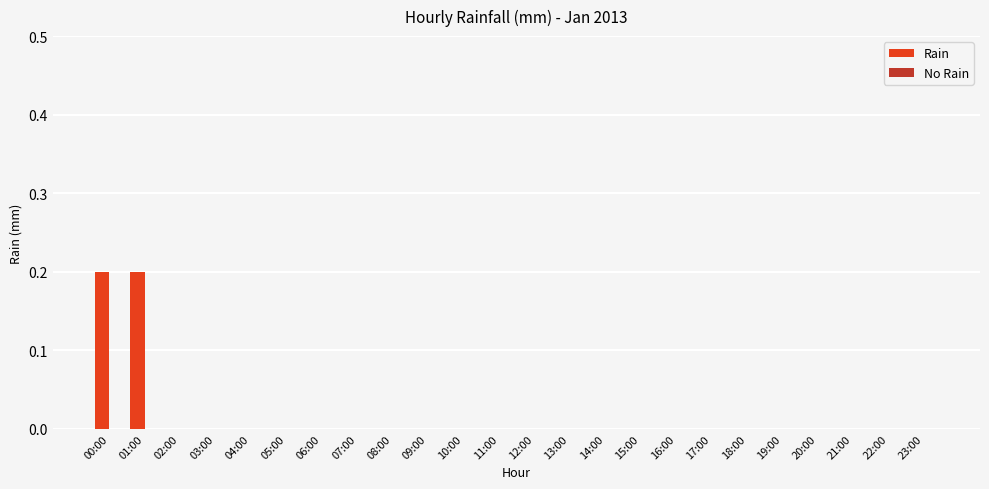

The value at 10:00 is 0.0. True or false?

True